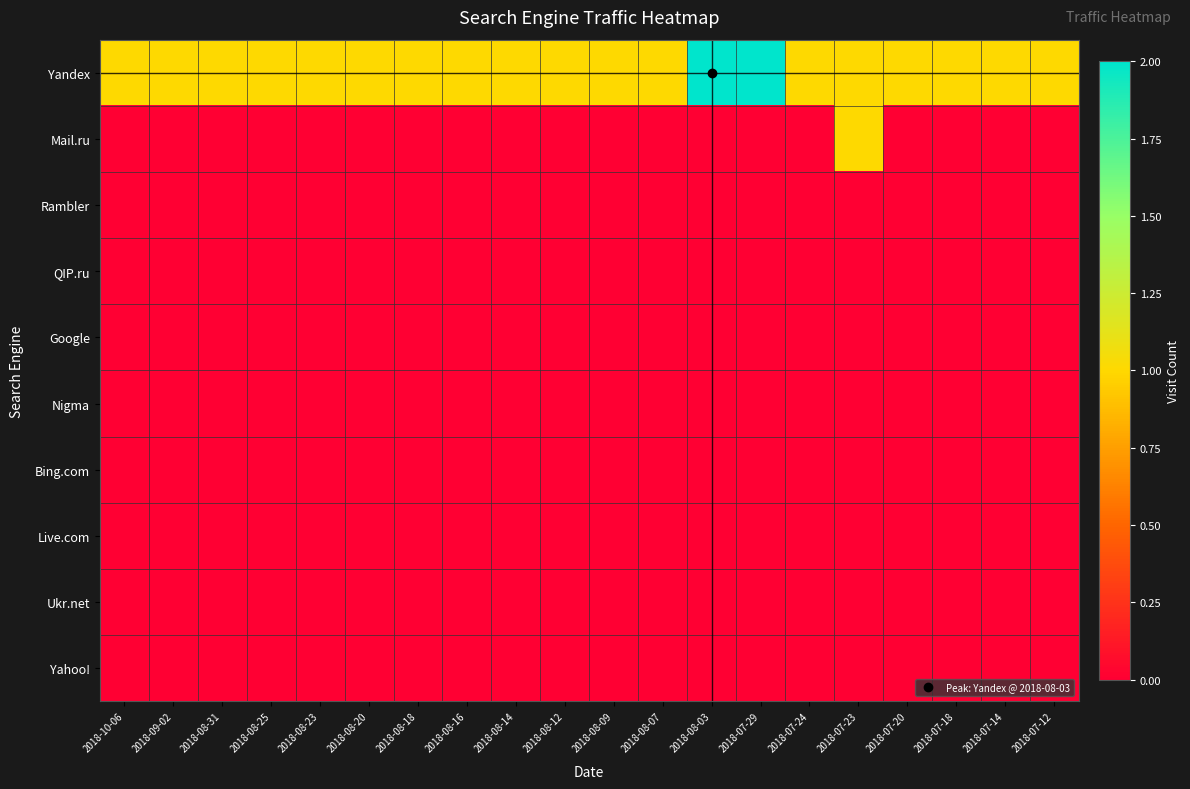

Which series changed the most between 2018-08-07 and 2018-08-03?

Yandex